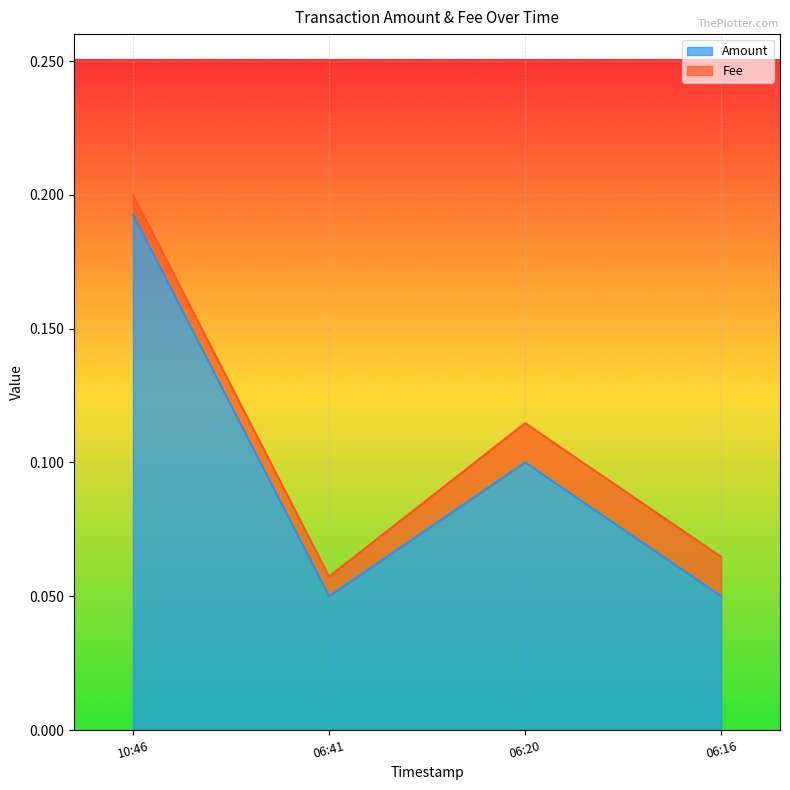

The Amount series shows 0.0 at 06:16. True or false?

False